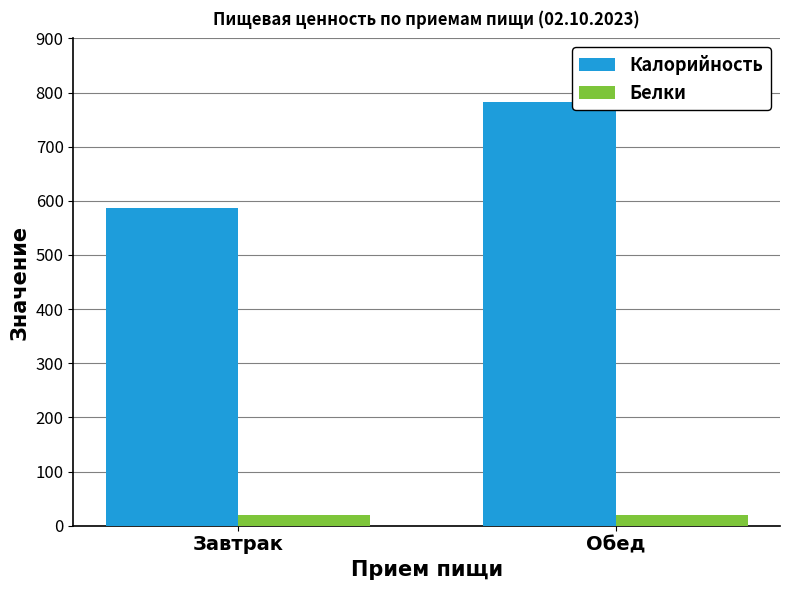

Read the Белки value at Обед.

19.9